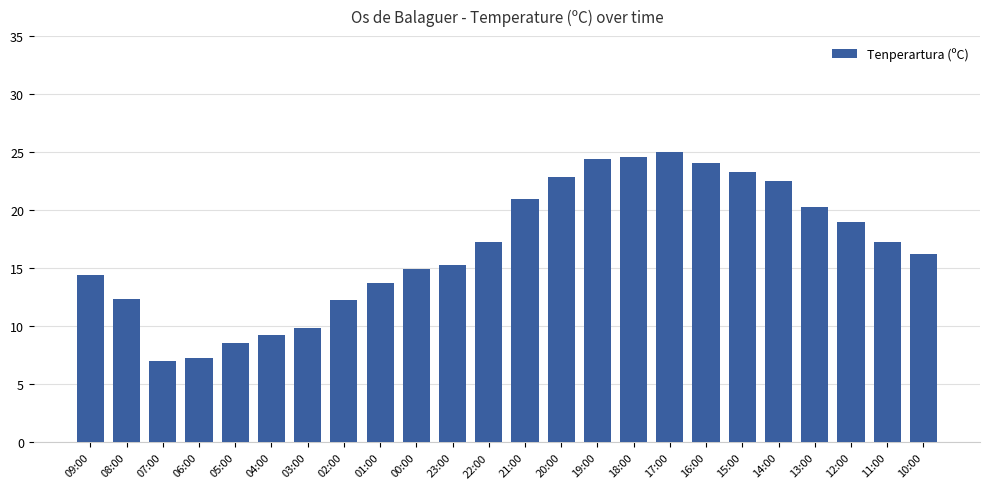

What is the maximum value shown in the chart?

25.0